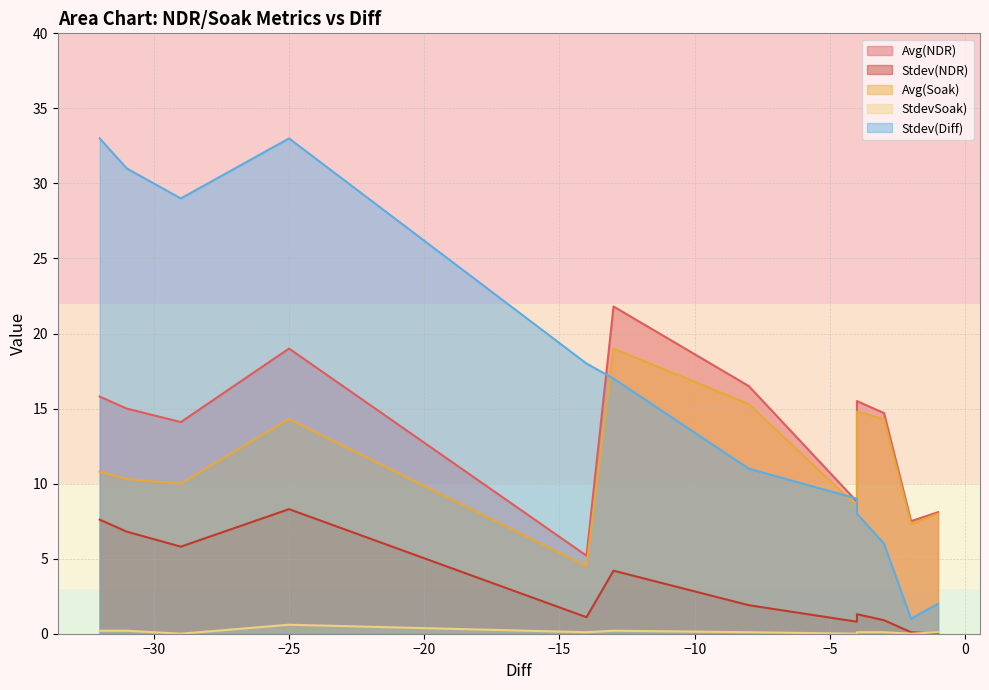

At how many categories does at least one series exceed 31?

2